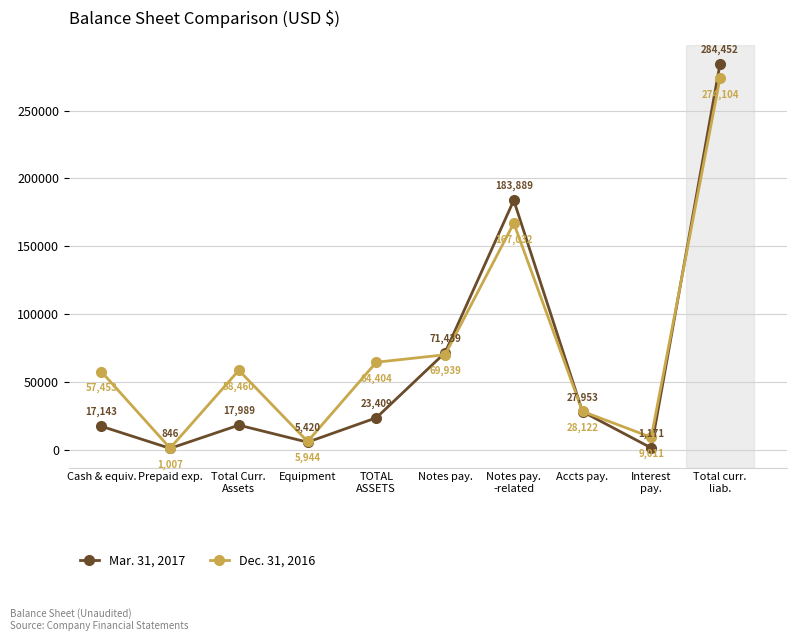

What value does the Dec. 31, 2016 series have at Prepaid exp.?

1007